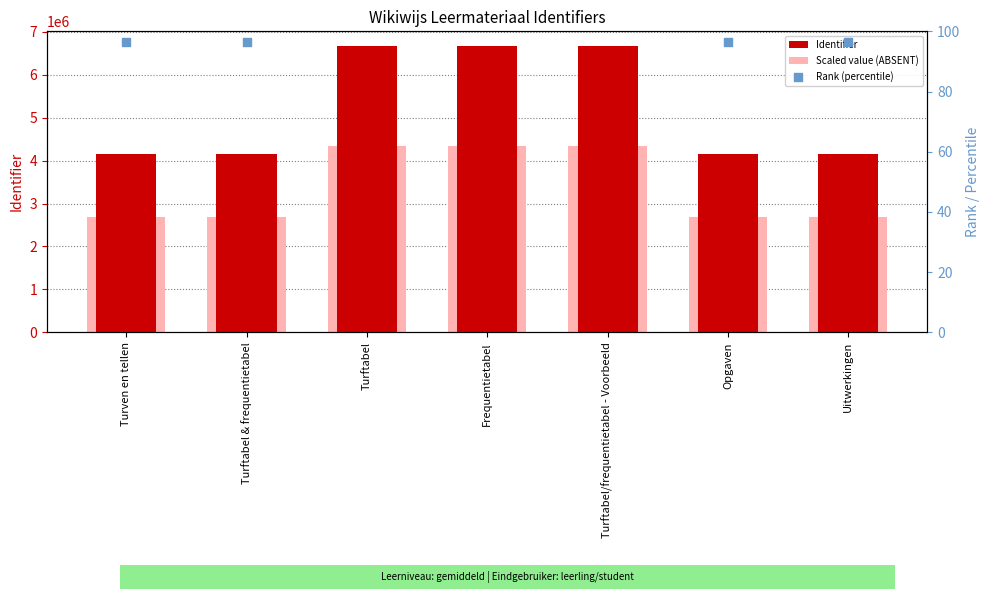

Is the value of Identifier at Turftabel & frequentietabel greater than the value of Scaled value (ABSENT) at Turftabel/frequentietabel - Voorbeeld?

No